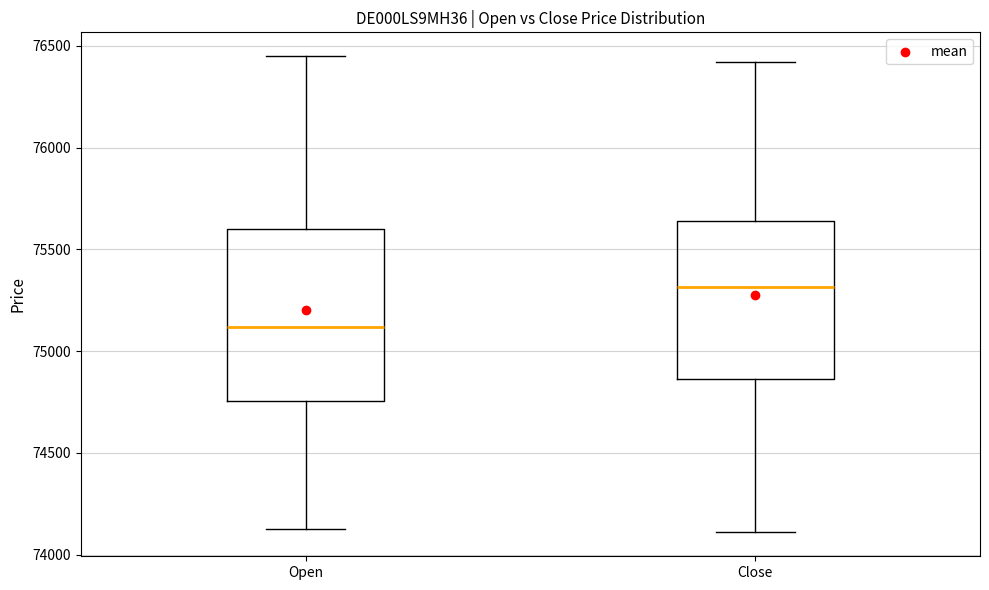

Which box is the tallest, from its lower edge to its upper edge?

Open